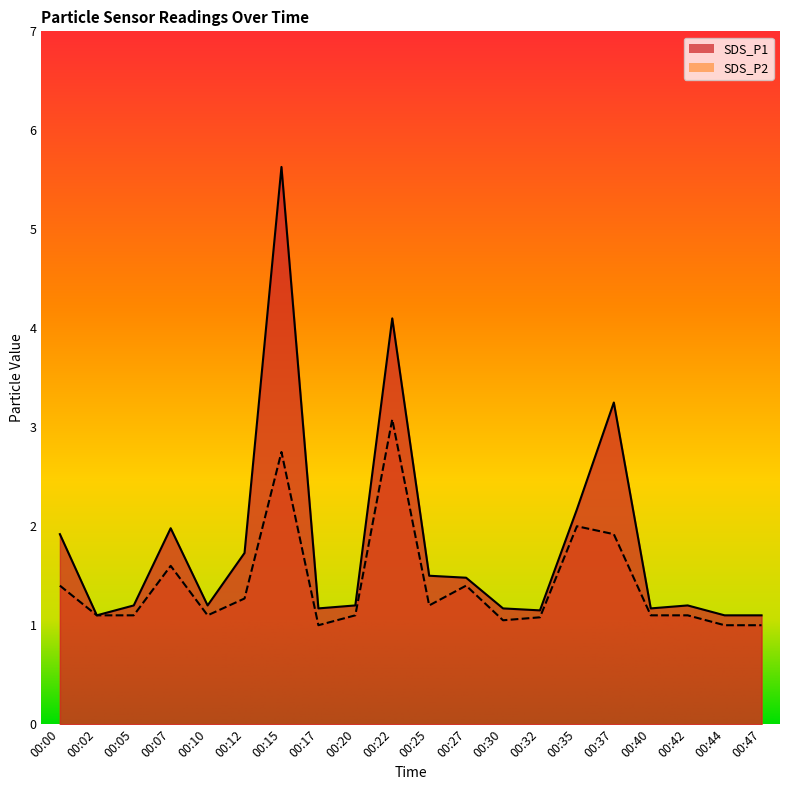

Where is the first local minimum for SDS_P2?

00:10